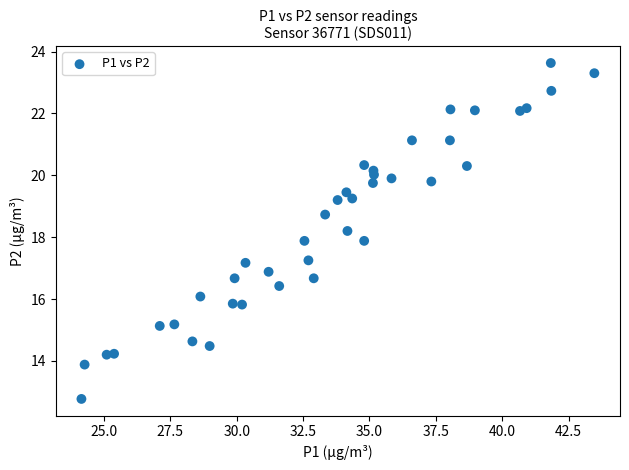

What is the range of X values (max minus min)?

19.3